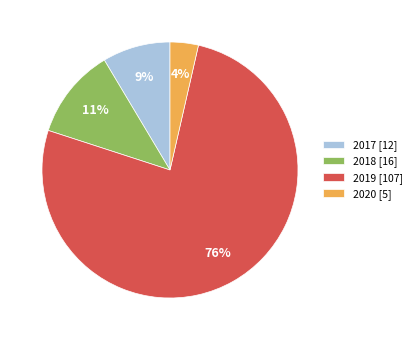

The 2020 slice represents 4% of the pie. True or false?

True